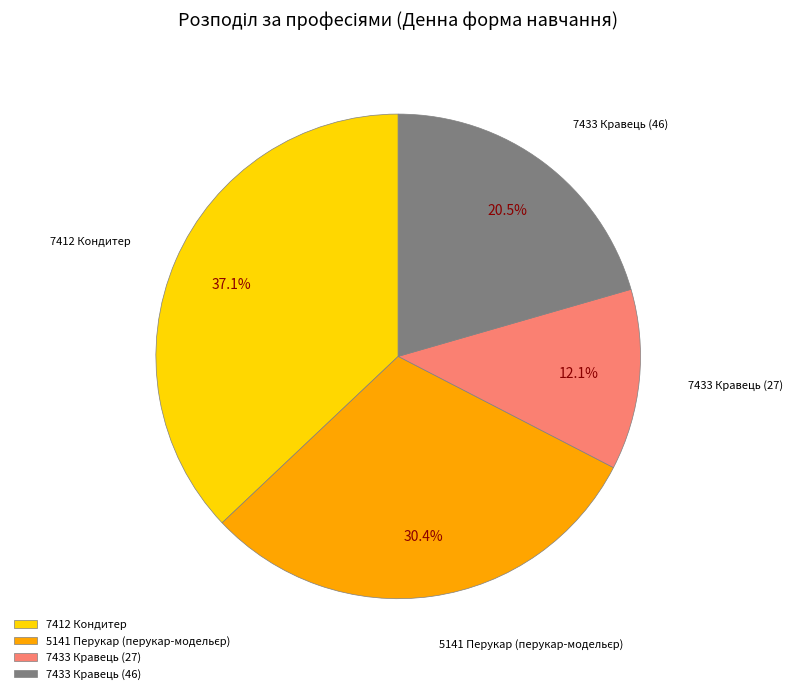

Count the number of slices in the pie.

4